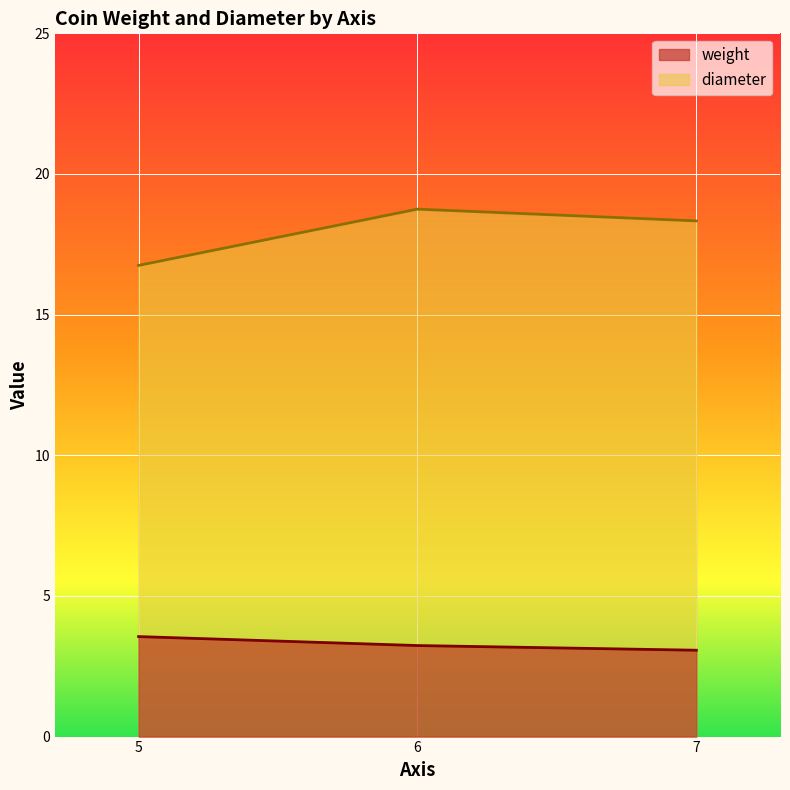

Is the value of diameter at 6 greater than the value of weight at 6?

Yes